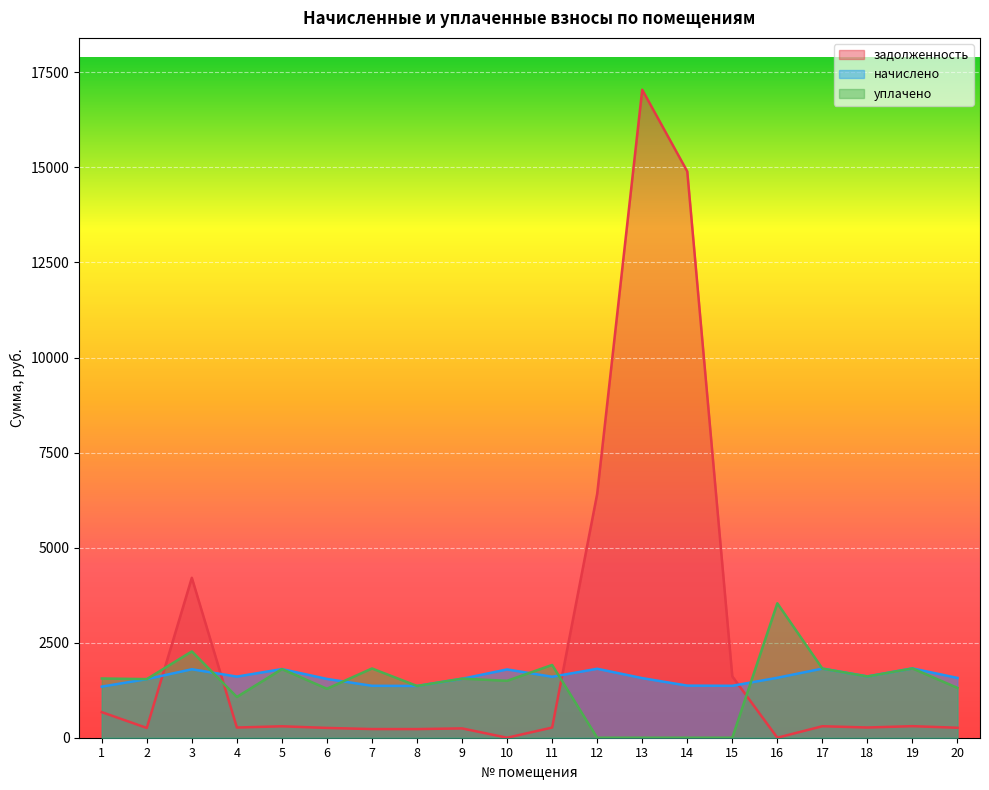

List the series in order of their peak value, lowest first.

начислено, уплачено, задолженность